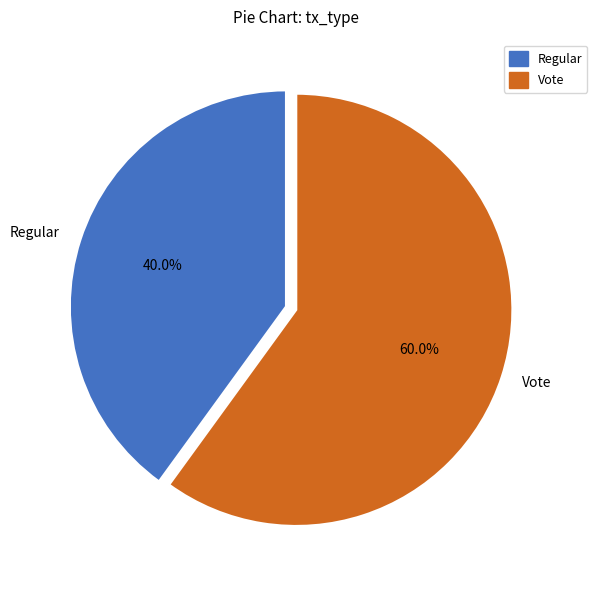

Does any single category account for the majority?

Yes